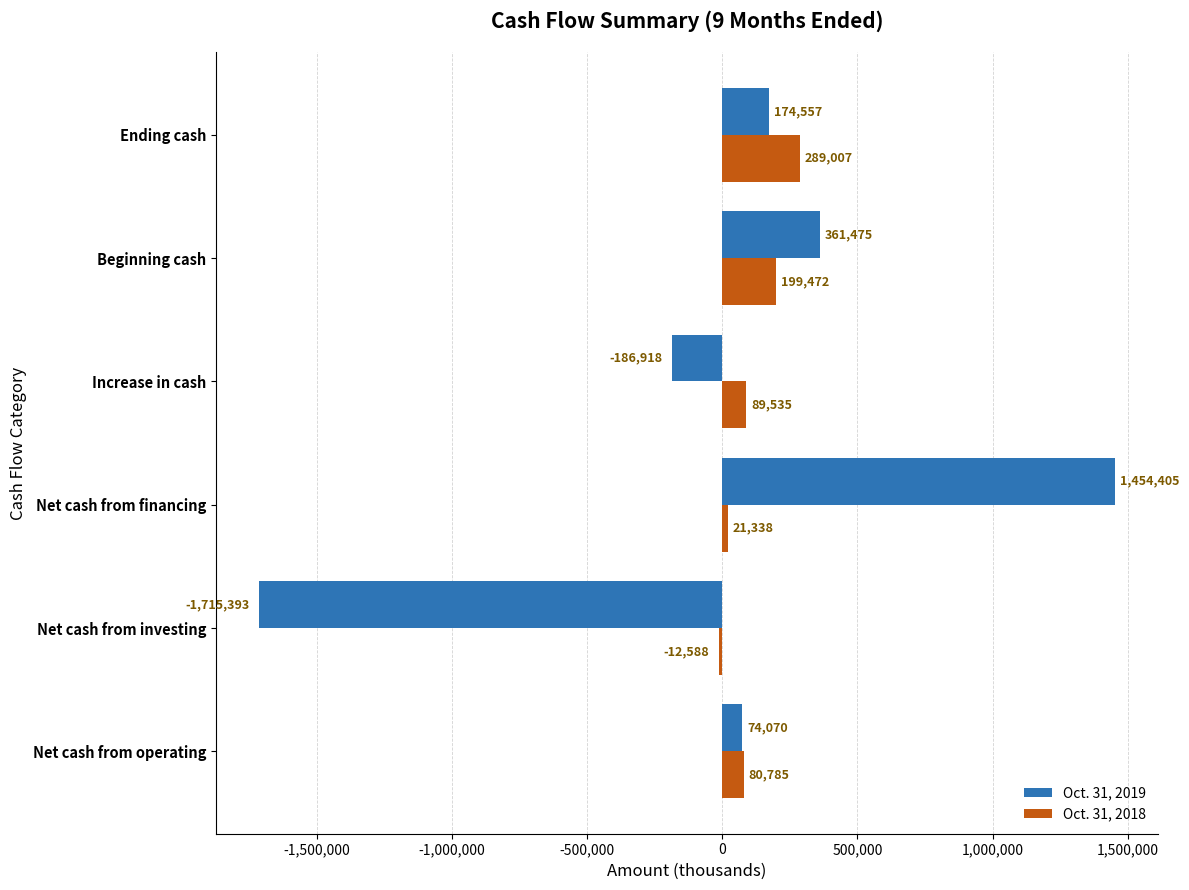

Rank the series by their average value, from lowest to highest.

Oct. 31, 2019, Oct. 31, 2018